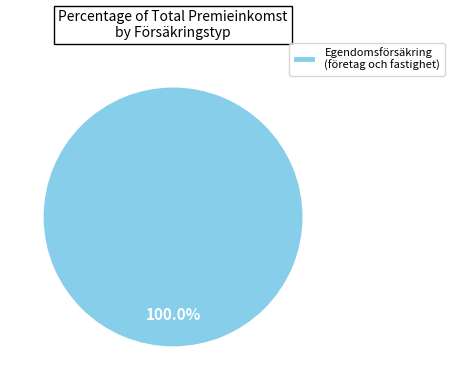

How many segments does this pie chart have?

1